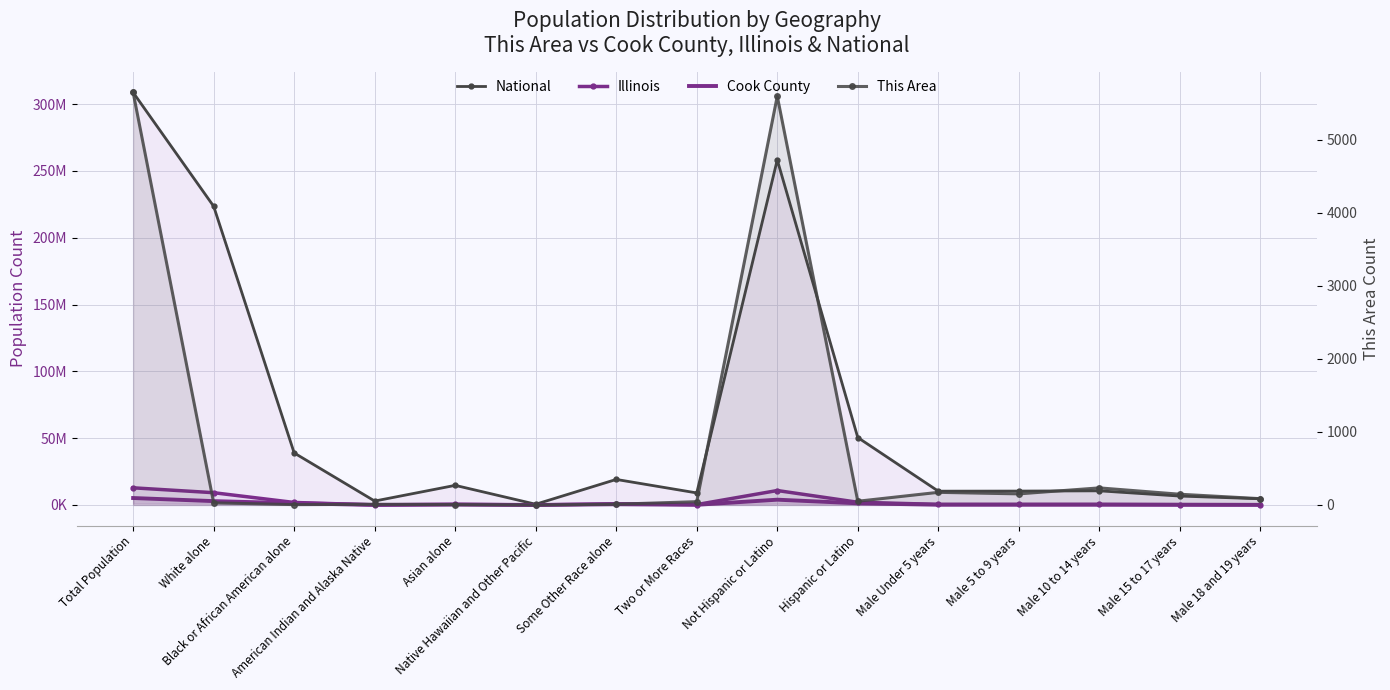

At which label does This Area reach its peak?

Total Population